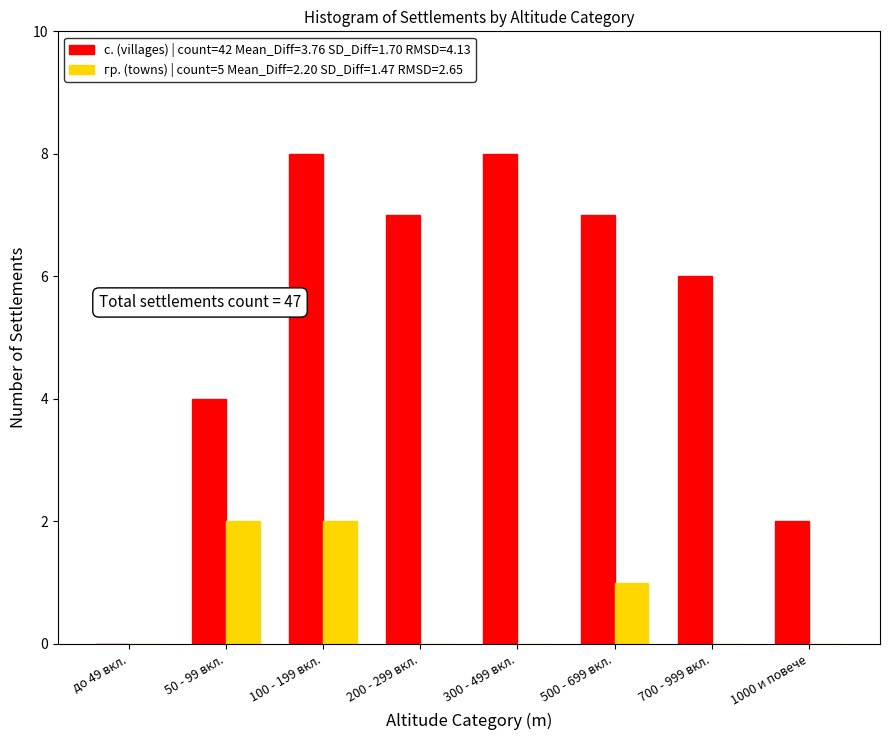

Reading right to left, extract all data points from this chart.

с. (villages) | count=42 Mean_Diff=3.76 SD_Diff=1.70 RMSD=4.13: 1000 и повече=2	700 - 999 вкл.=6	500 - 699 вкл.=7	300 - 499 вкл.=8	200 - 299 вкл.=7	100 - 199 вкл.=8	50 - 99 вкл.=4	до 49 вкл.=0
гр. (towns) | count=5 Mean_Diff=2.20 SD_Diff=1.47 RMSD=2.65: 1000 и повече=0	700 - 999 вкл.=0	500 - 699 вкл.=1	300 - 499 вкл.=0	200 - 299 вкл.=0	100 - 199 вкл.=2	50 - 99 вкл.=2	до 49 вкл.=0